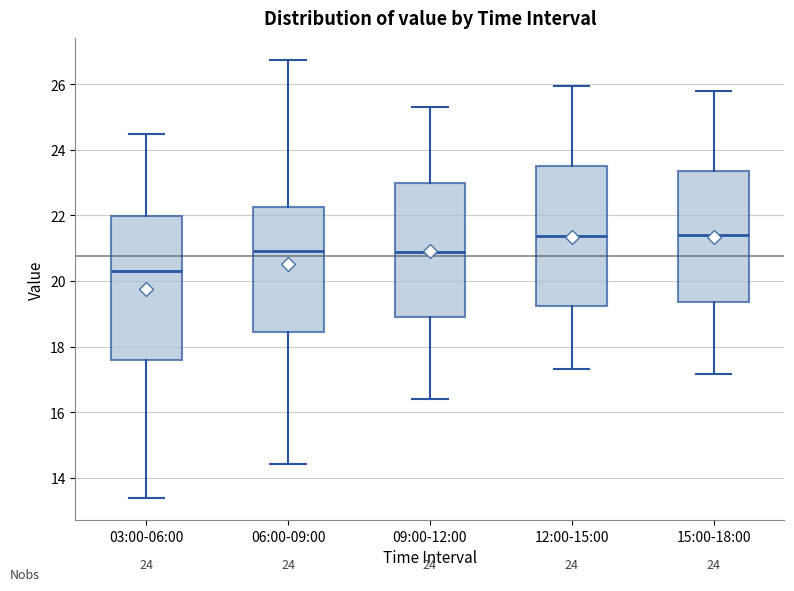

Reading left to right, read every box against the y-axis: the position of its median line, the range the box covers, and the ends of its whiskers. The values are not printed on the chart, so give them approximately, as read against the axis.

03:00-06:00: median 20.4, box 17.6 to 22.0, whiskers 13.4 to 24.4
06:00-09:00: median 21.0, box 18.4 to 22.2, whiskers 14.4 to 26.8
09:00-12:00: median 20.8, box 19.0 to 23.0, whiskers 16.4 to 25.4
12:00-15:00: median 21.4, box 19.2 to 23.6, whiskers 17.4 to 26.0
15:00-18:00: median 21.4, box 19.4 to 23.4, whiskers 17.2 to 25.8